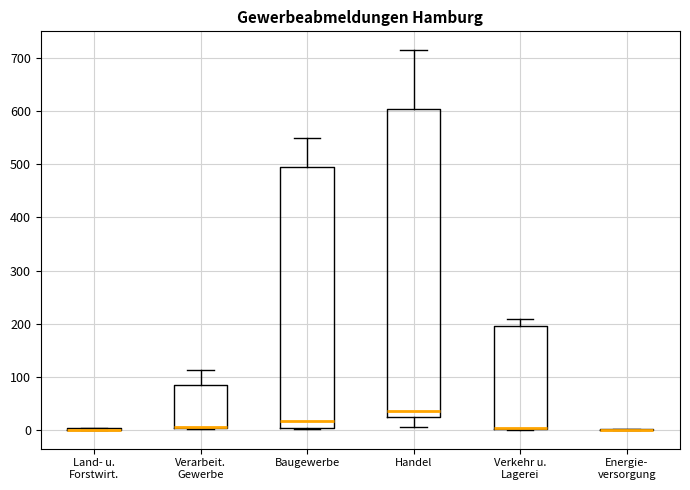

Reading left to right, transcribe this box plot: for each box, give where its median line is, the range the box spans, and where its two whiskers end, as read against the y-axis. The values are not printed on the chart, so give them approximately, as read against the axis.

Land- u. Forstwirt.: box collapsed to a line at 0, whiskers 0 to 0
Verarbeit. Gewerbe: median 10 (drawn on the box's lower edge), box 0 to 80, whiskers 0 to 110
Baugewerbe: median 20, box 0 to 500, whiskers 0 to 550
Handel: median 40, box 20 to 610, whiskers 10 to 720
Verkehr u. Lagerei: median 0 (drawn on the box's lower edge), box 0 to 200, whiskers 0 to 210
Energie- versorgung: box collapsed to a line at 0, whiskers 0 to 0